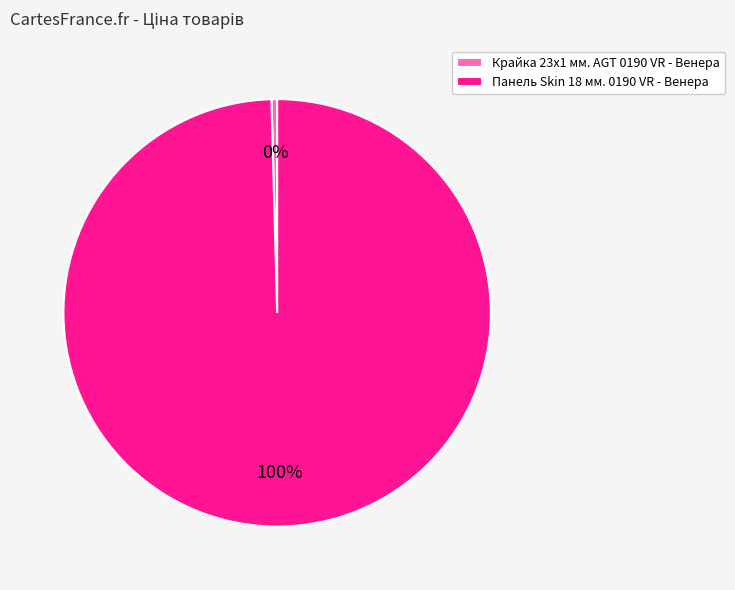

What is the smallest slice in the pie chart?

Крайка 23x1 мм. AGT 0190 VR - Венера